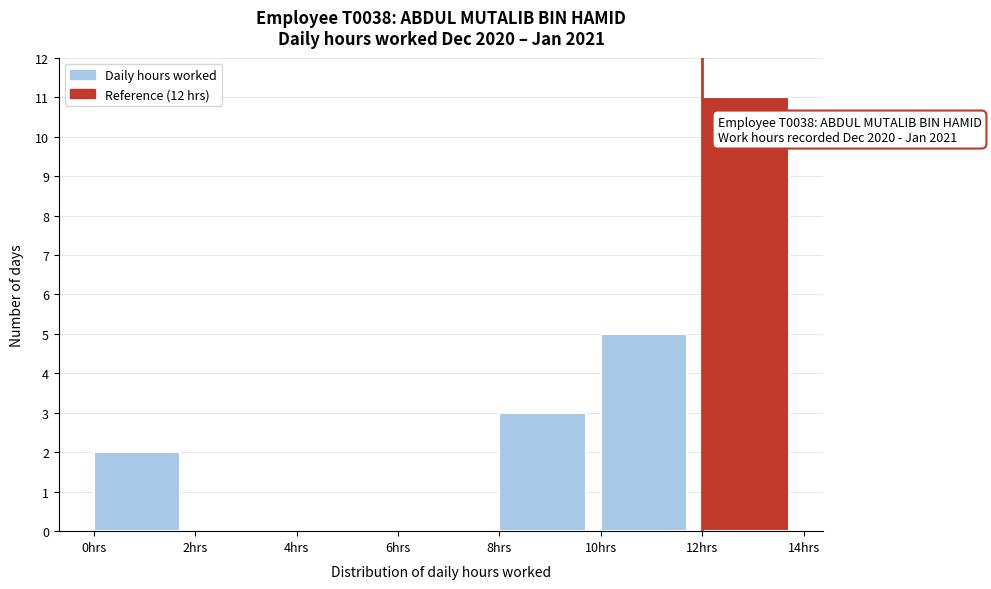

Which range on the x-axis has the tallest bar?

12 to 14